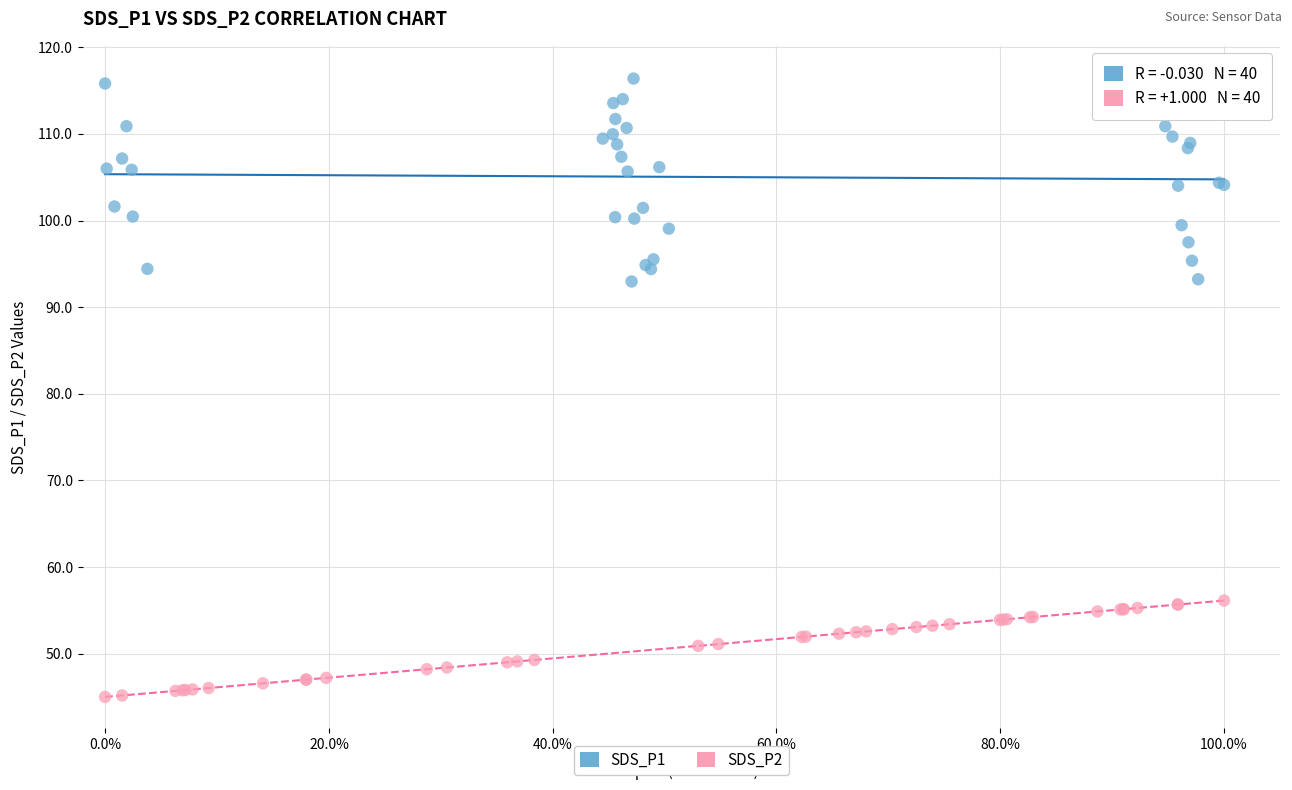

What are all the series names shown in the legend?

SDS_P1, SDS_P2